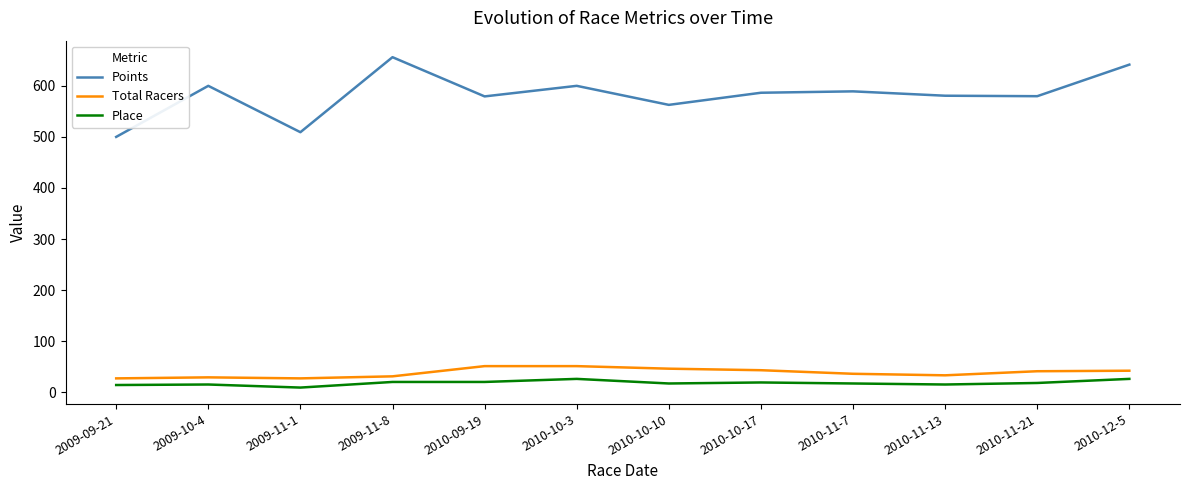

Is it true that Place equals 14.0 at 2009-09-21?

True